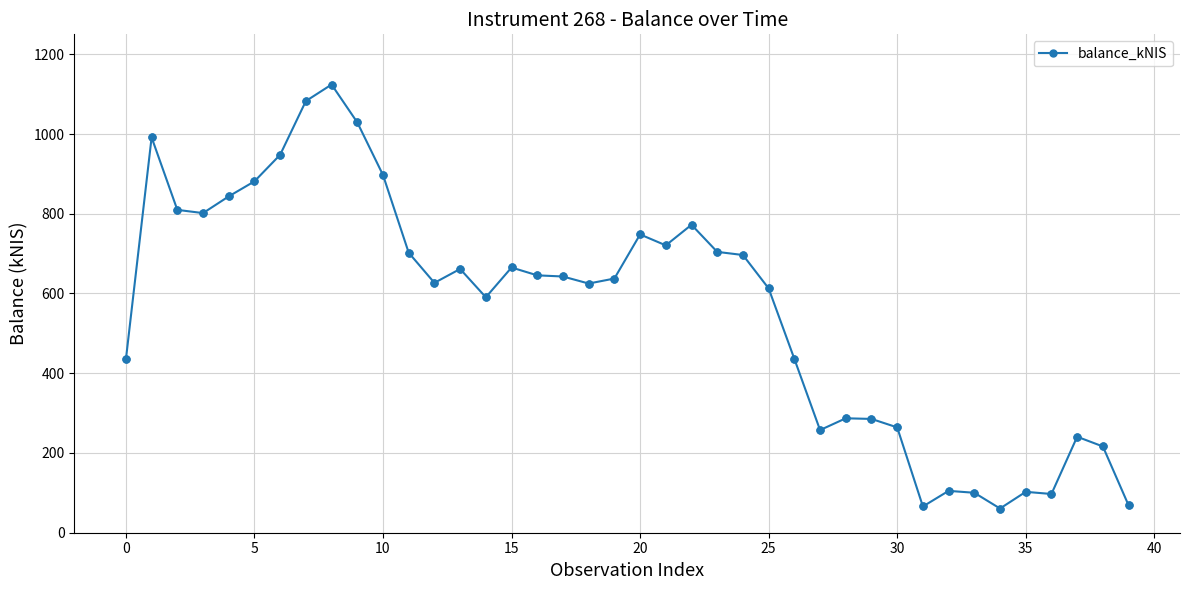

What is the greatest value displayed?

1124.1